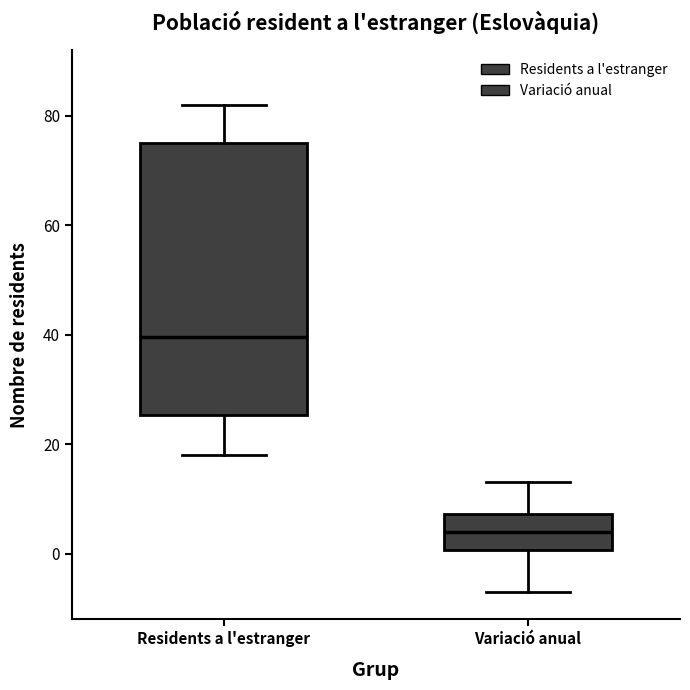

Which box has the lowest median line?

Variació anual